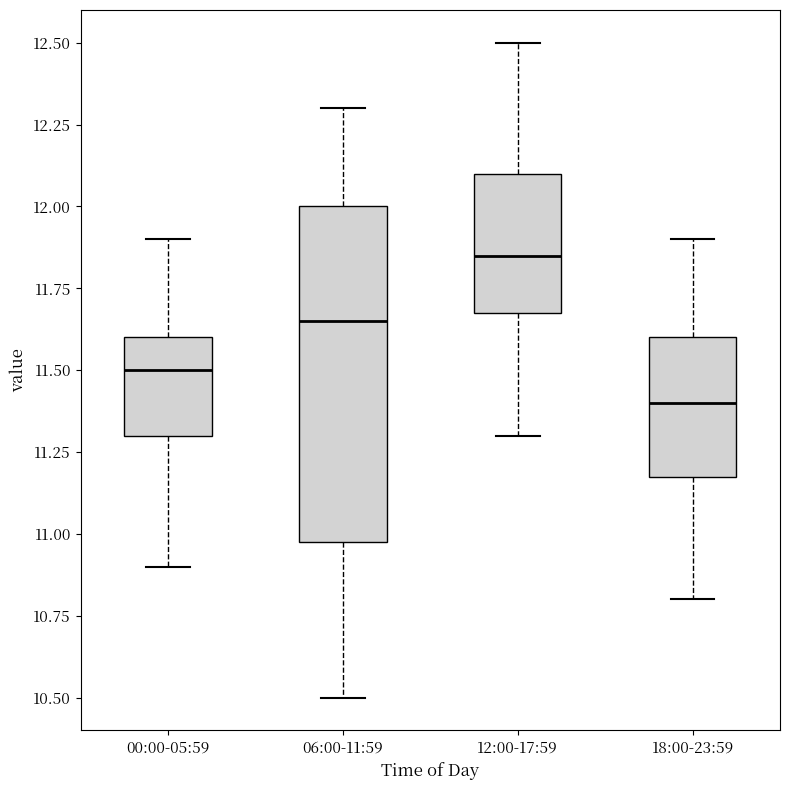

Which box is the tallest, from its lower edge to its upper edge?

06:00-11:59